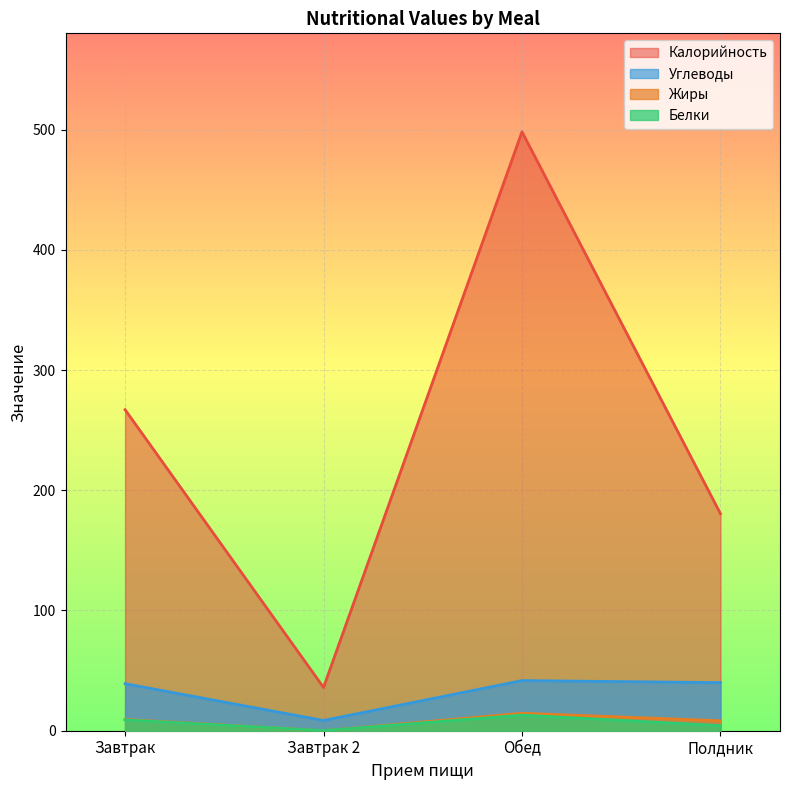

What are all the series names shown in the legend?

Калорийность, Углеводы, Жиры, Белки